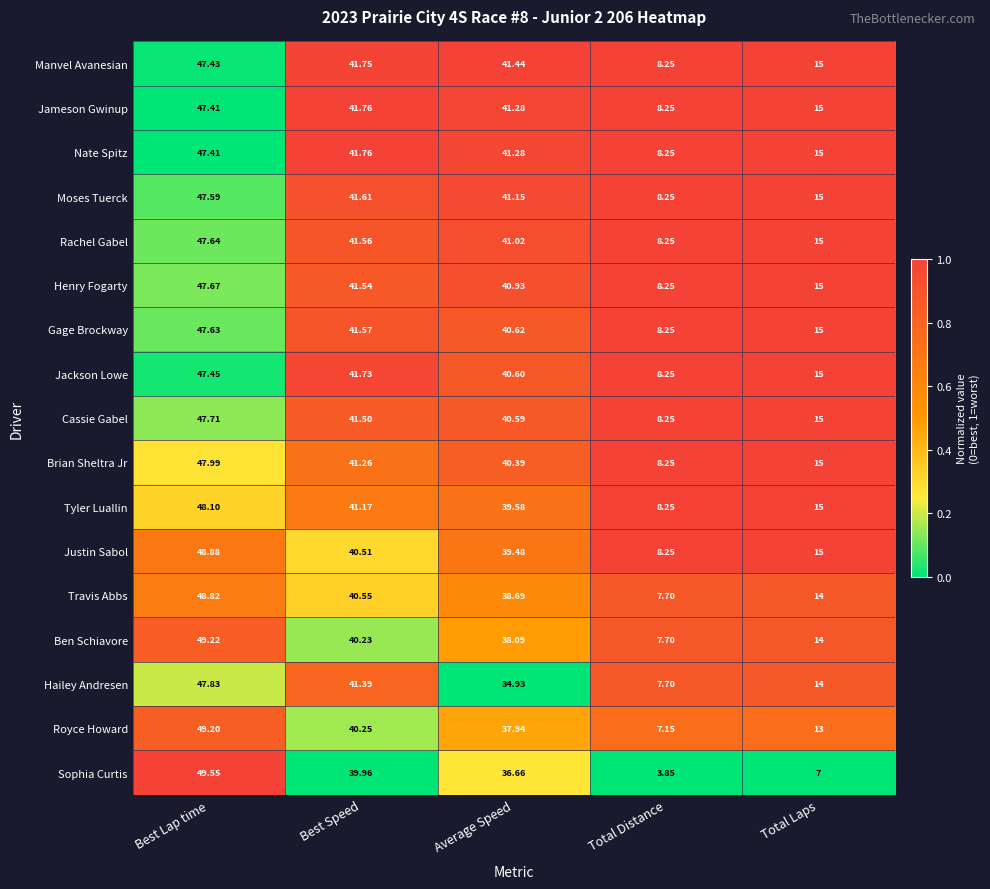

How many distinct data groups are displayed?

17